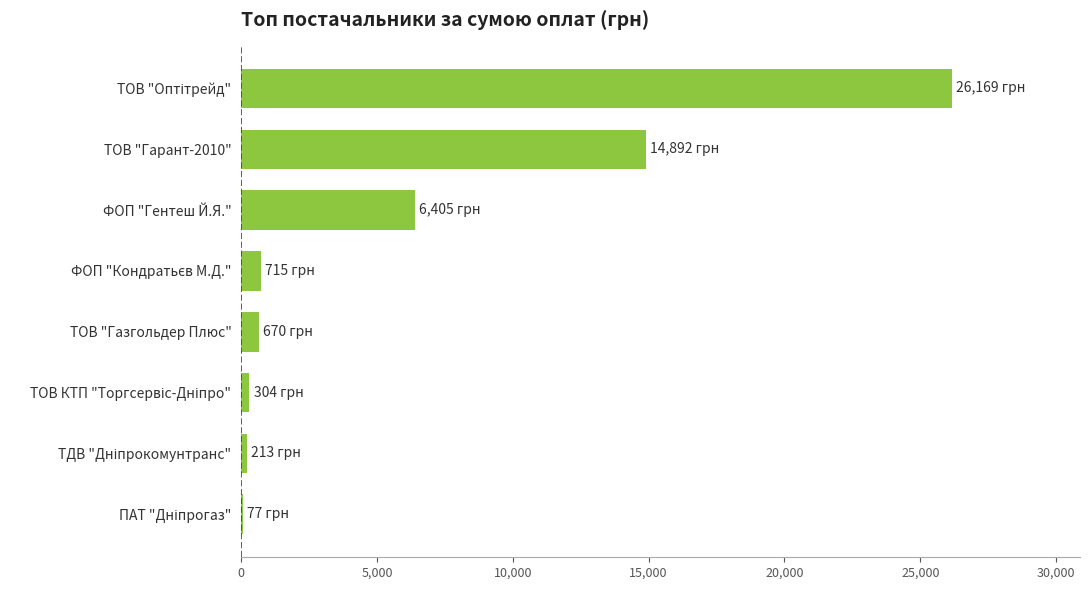

What is the sum of all values?

49445.0